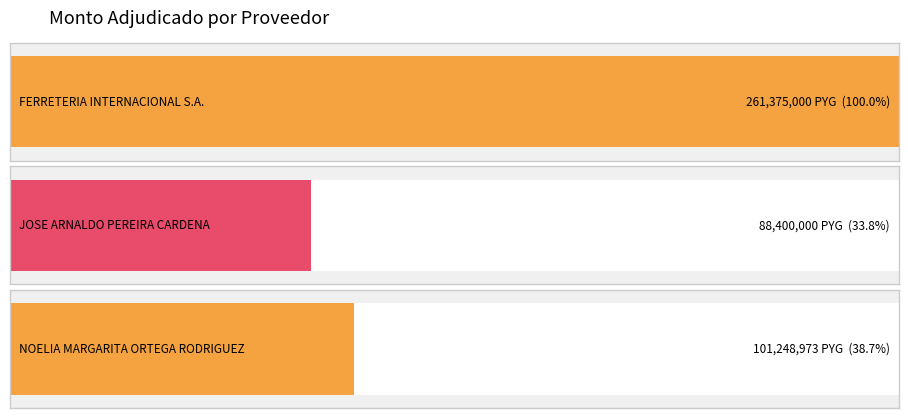

Between FERRETERIA INTERNACIONAL S.A. and NOELIA MARGARITA ORTEGA RODRIGUEZ, which is larger?

FERRETERIA INTERNACIONAL S.A.